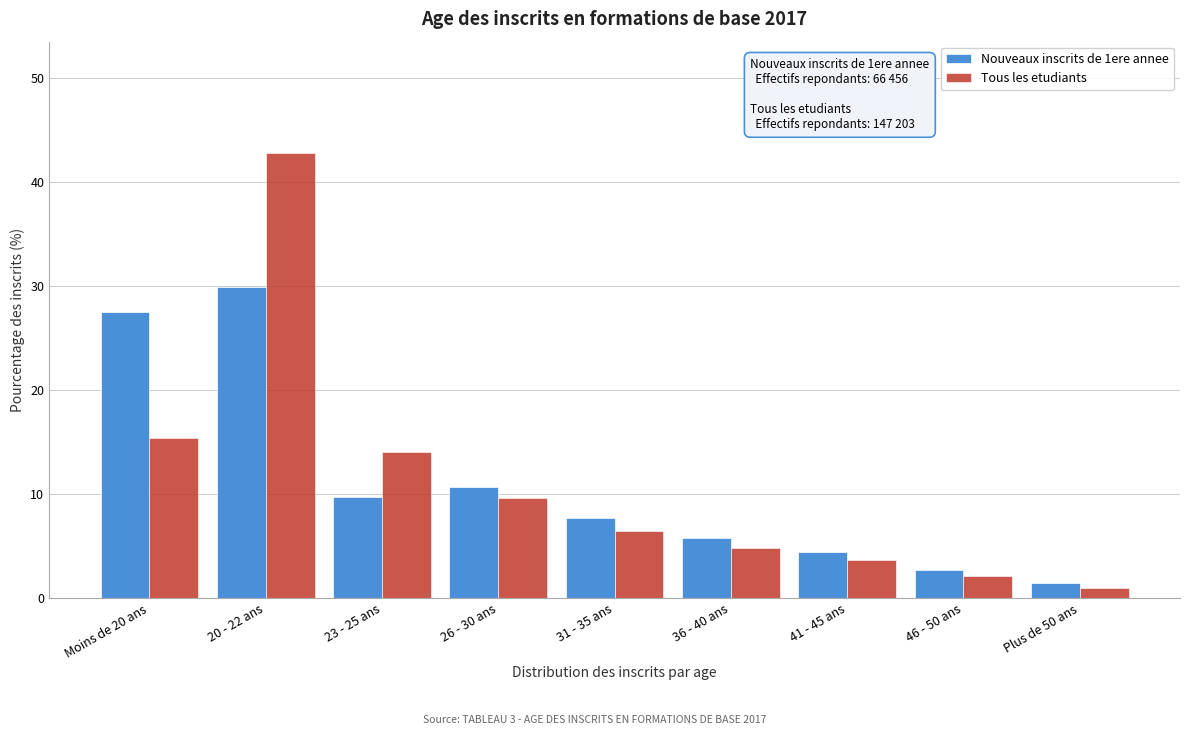

Reading left to right, transcribe all the data shown in this chart.

Nouveaux inscrits de 1ere annee: Moins de 20 ans=27.5	20 - 22 ans=29.9	23 - 25 ans=9.7	26 - 30 ans=10.7	31 - 35 ans=7.7	36 - 40 ans=5.8	41 - 45 ans=4.5	46 - 50 ans=2.7	Plus de 50 ans=1.5
Tous les etudiants: Moins de 20 ans=15.4	20 - 22 ans=42.8	23 - 25 ans=14.1	26 - 30 ans=9.6	31 - 35 ans=6.5	36 - 40 ans=4.8	41 - 45 ans=3.7	46 - 50 ans=2.1	Plus de 50 ans=1.0